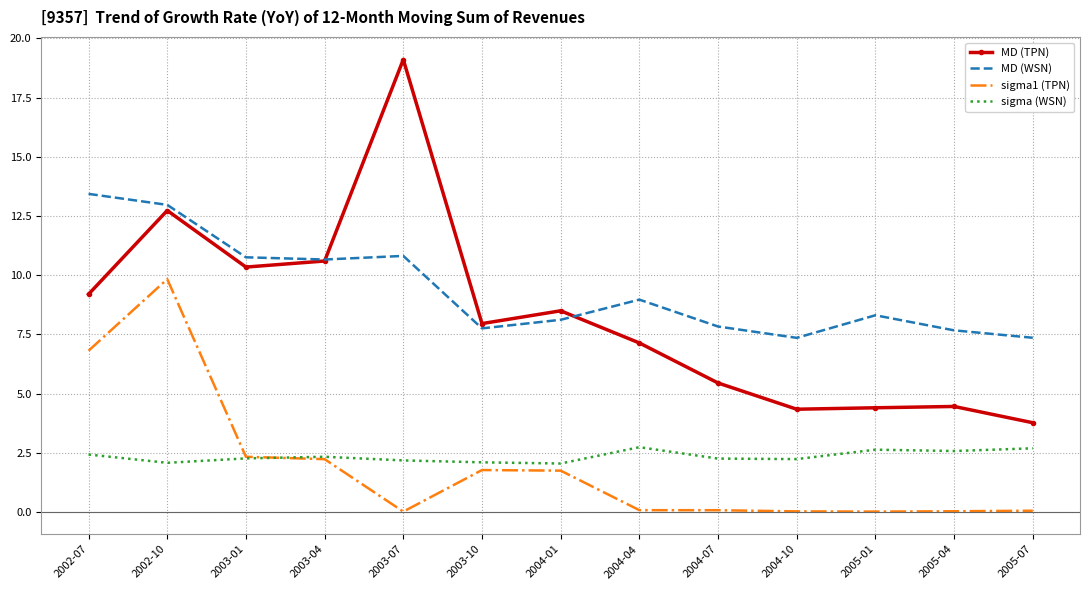

True or false: MD (WSN) and sigma1 (TPN) cross at least once.

False